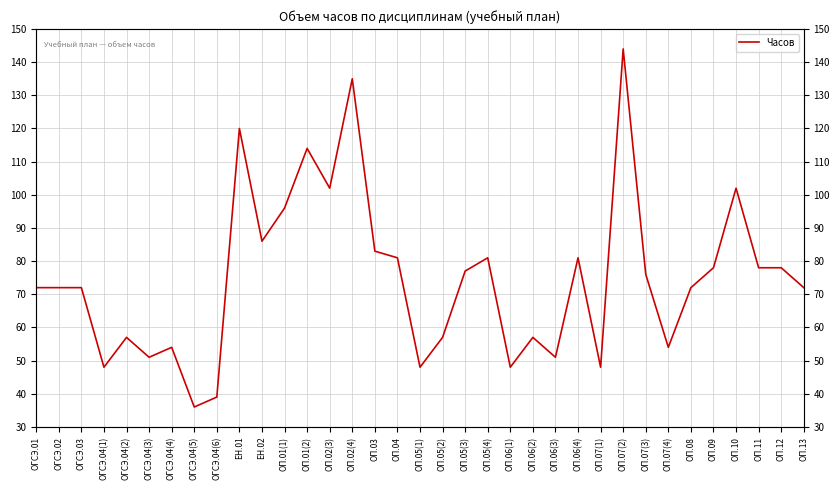

How many distinct data groups are displayed?

1